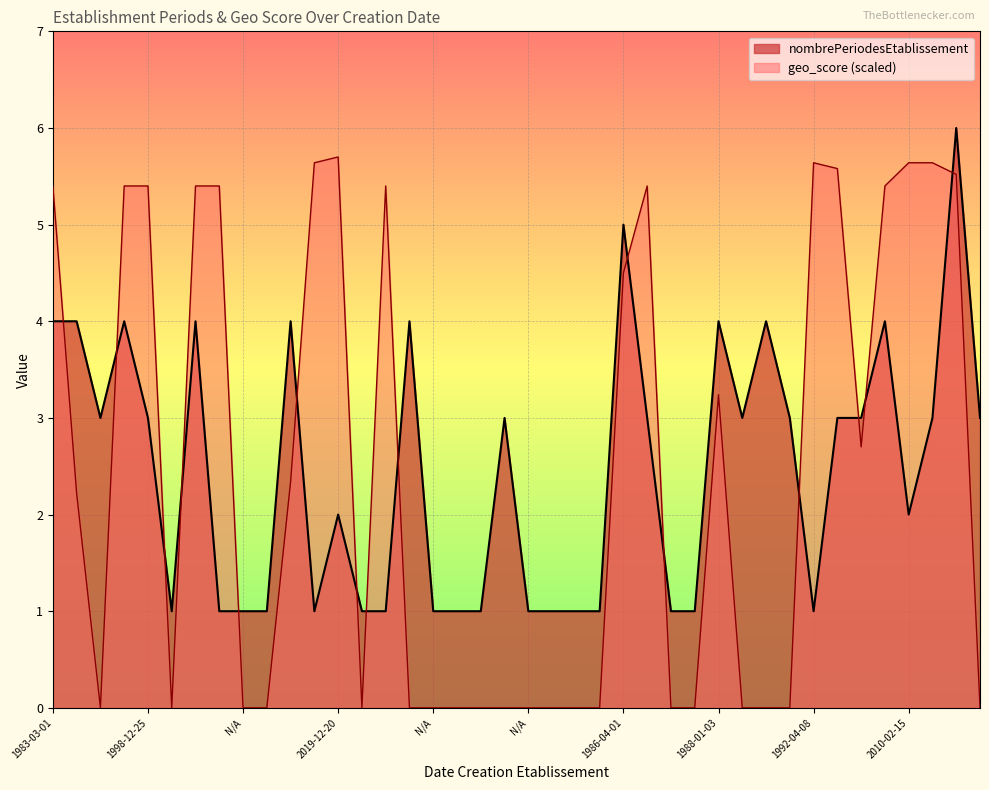

Is it true that nombrePeriodesEtablissement equals 5.5 at 1988-05-01?

False